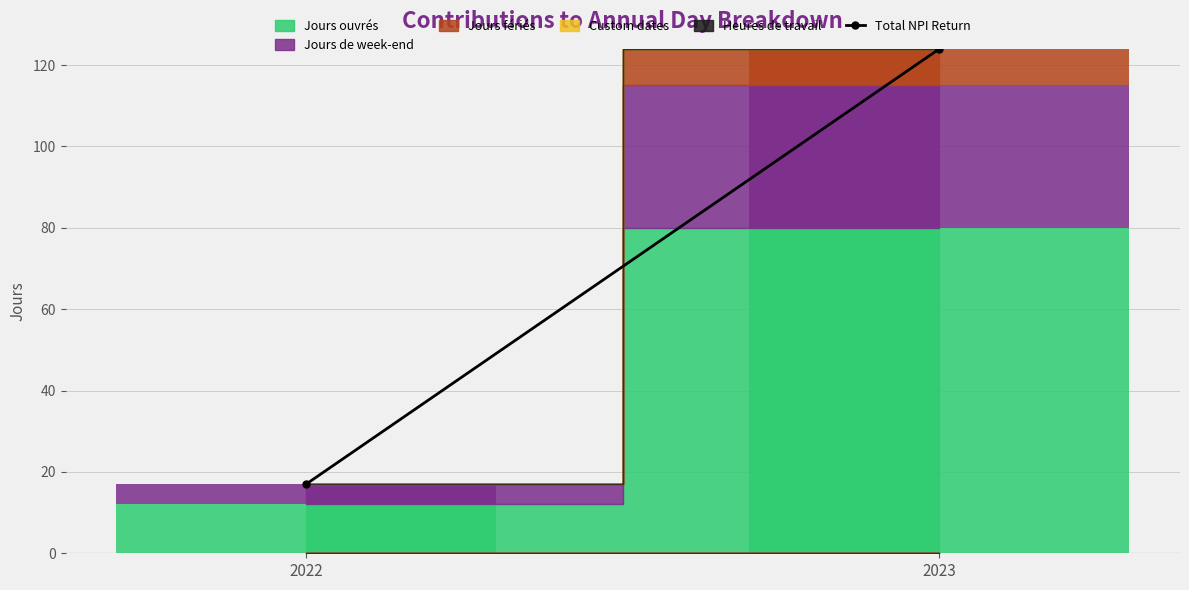

What is the maximum value shown in the chart?

124